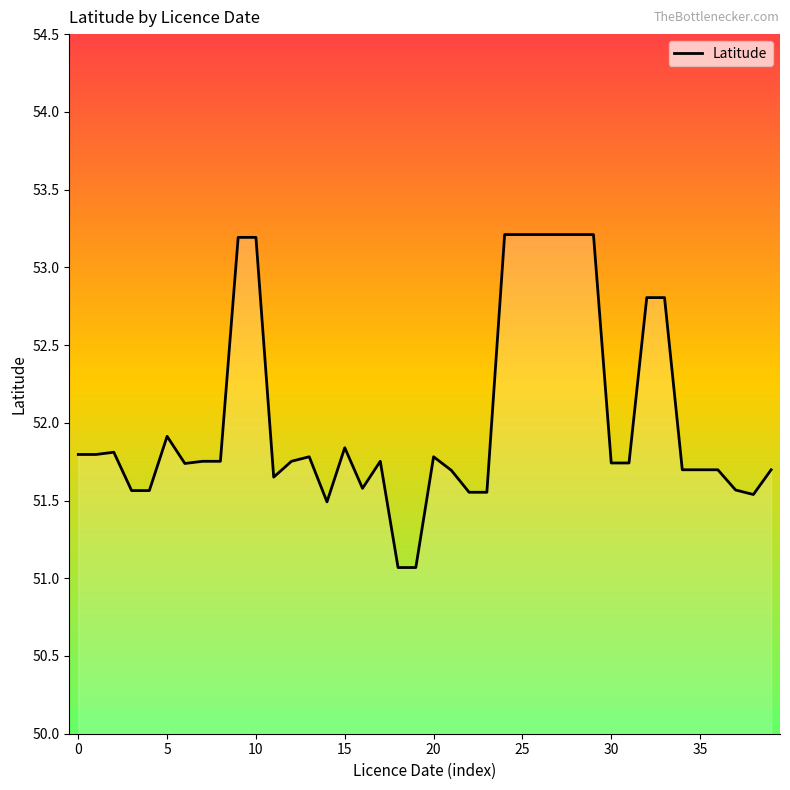

What is the minimum value shown in the chart?

51.1